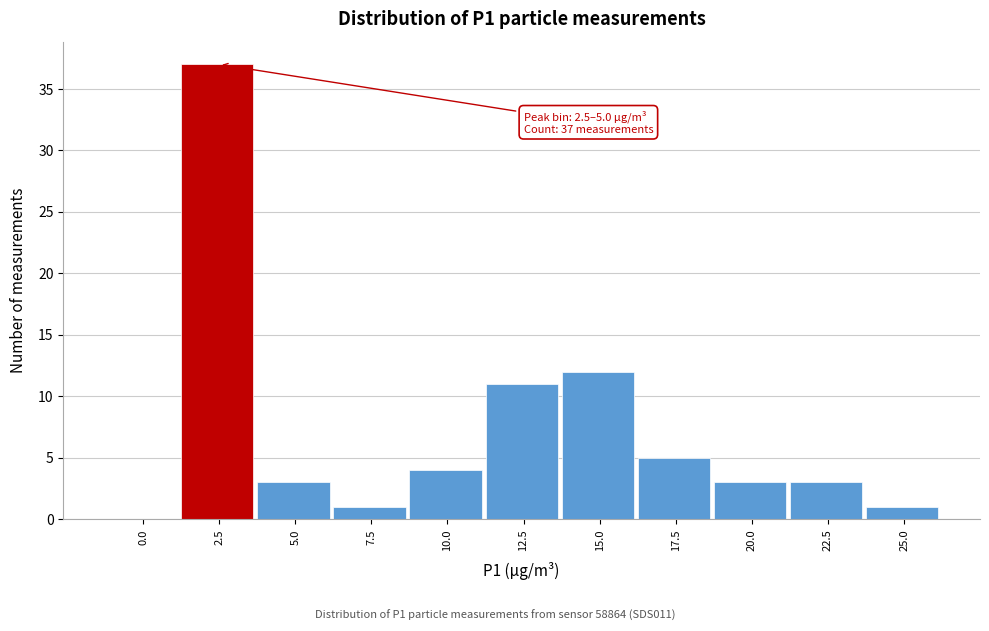

Reading left to right, list all the values displayed in this chart.

0.0=0	2.5=37	5.0=3	7.5=1	10.0=4	12.5=11	15.0=12	17.5=5	20.0=3	22.5=3	25.0=1